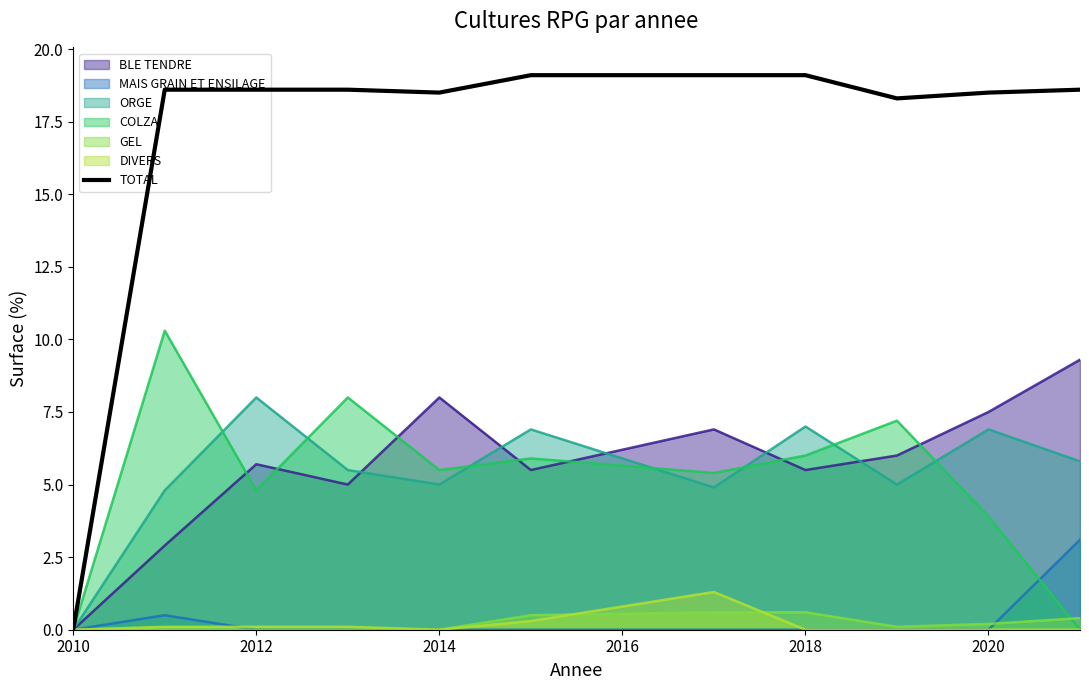

Which series has the largest range (max minus min)?

TOTAL